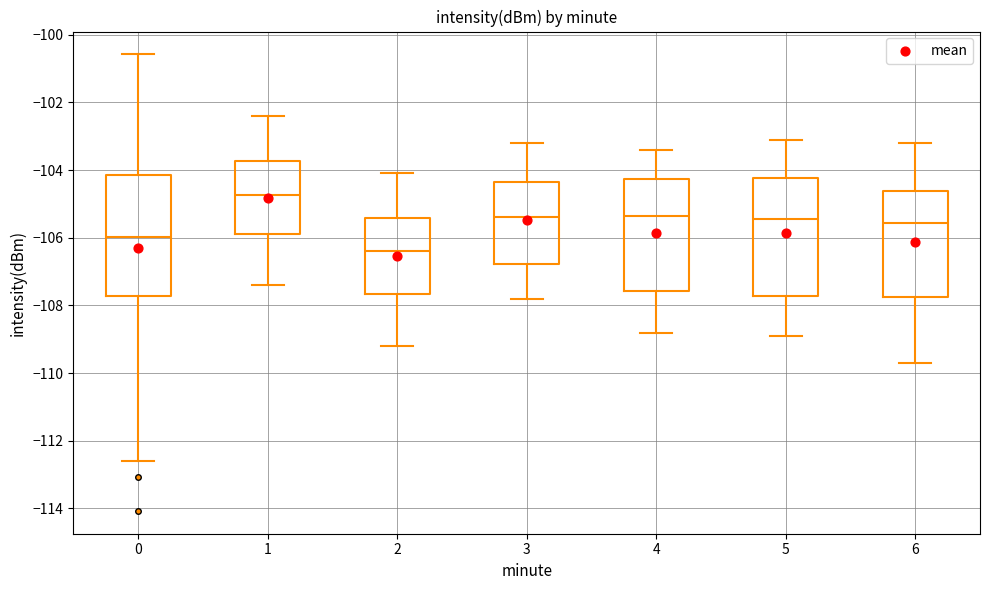

Reading left to right, read every box against the y-axis: the position of its median line, the range the box covers, and the ends of its whiskers. The values are not printed on the chart, so give them approximately, as read against the axis.

0: median -106.0, box -107.8 to -104.2, whiskers -112.6 to -100.6
1: median -104.8, box -105.8 to -103.8, whiskers -107.4 to -102.4
2: median -106.4, box -107.6 to -105.4, whiskers -109.2 to -104.0
3: median -105.4, box -106.8 to -104.4, whiskers -107.8 to -103.2
4: median -105.4, box -107.6 to -104.2, whiskers -108.8 to -103.4
5: median -105.4, box -107.8 to -104.2, whiskers -108.8 to -103.0
6: median -105.6, box -107.8 to -104.6, whiskers -109.6 to -103.2